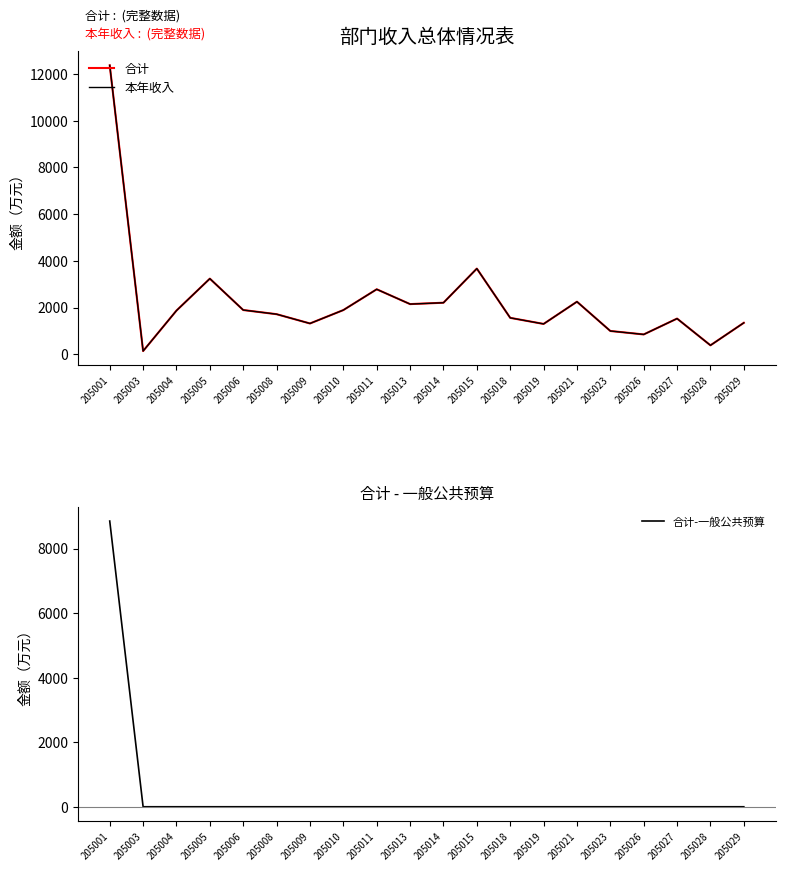

At which label does 合计 first exceed 1871?

205001